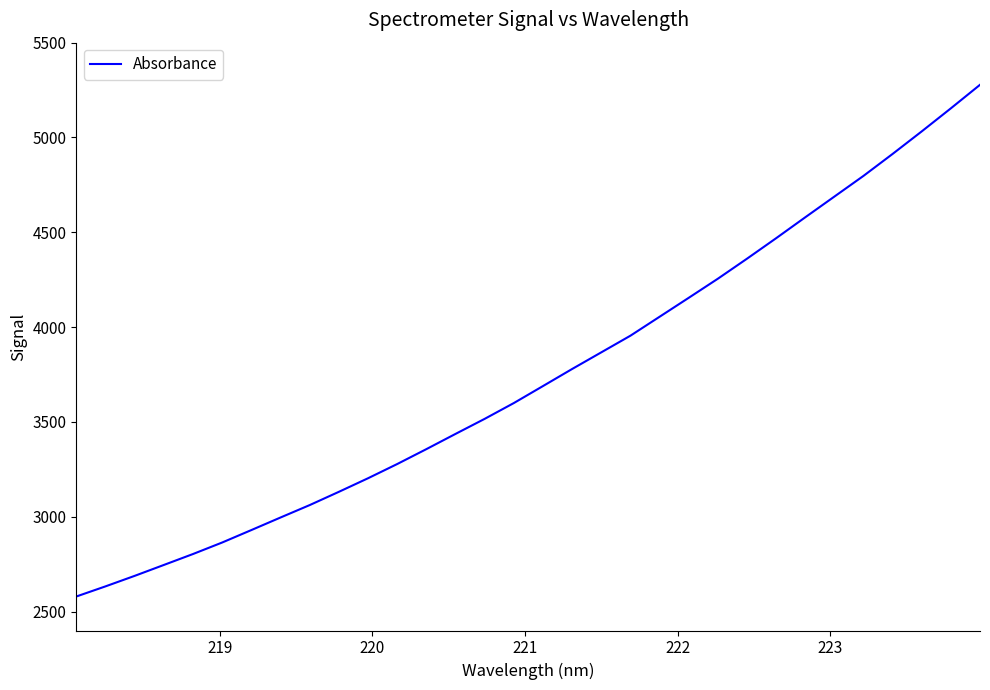

Count the number of values greater than 3689.

16